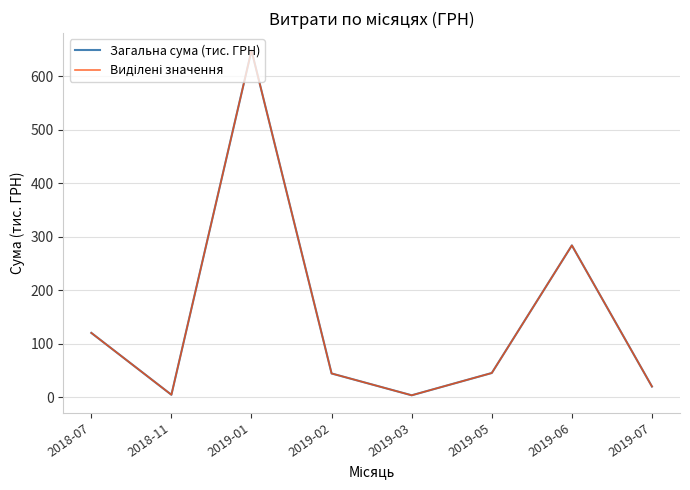

Does the chart have visible grid lines?

Yes